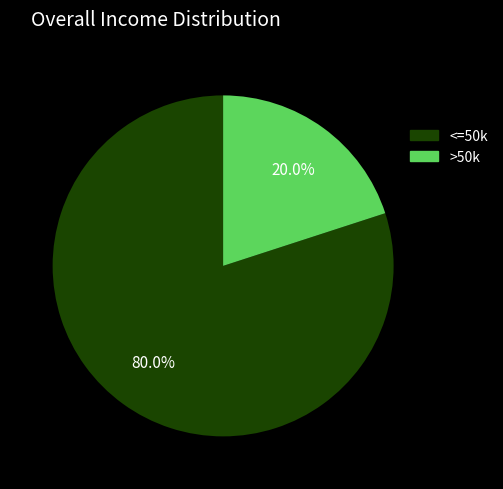

Between >50k and <=50k, which is larger?

<=50k